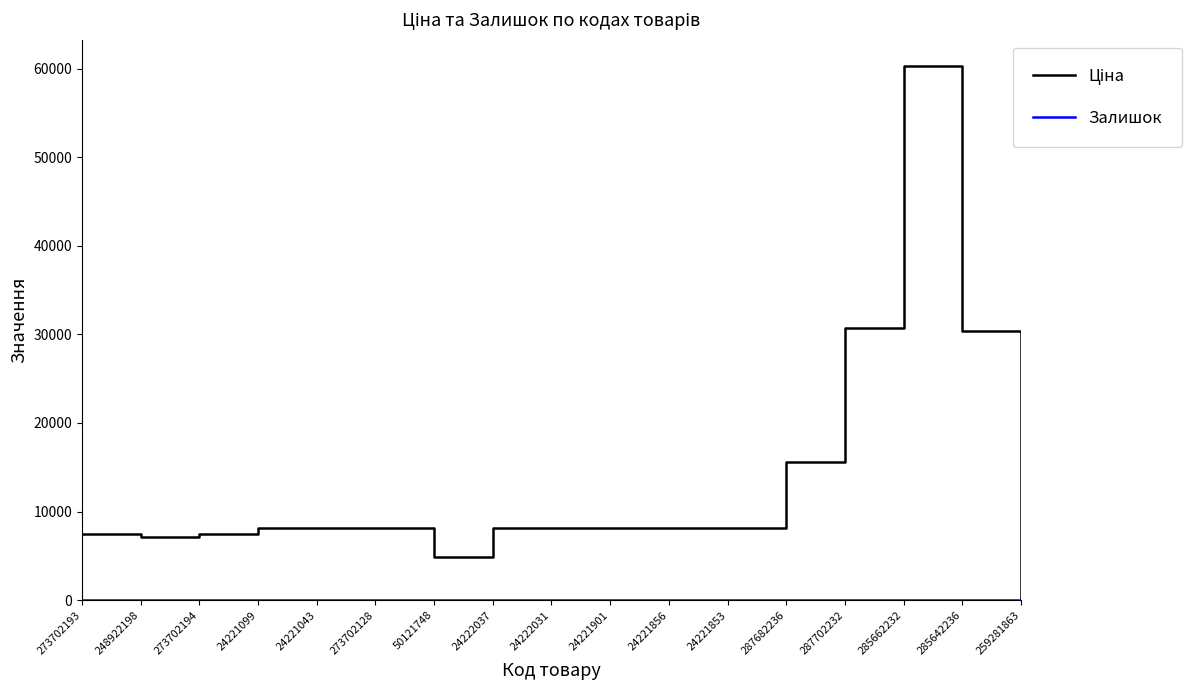

At which category is the sum across all series the highest?

285662232